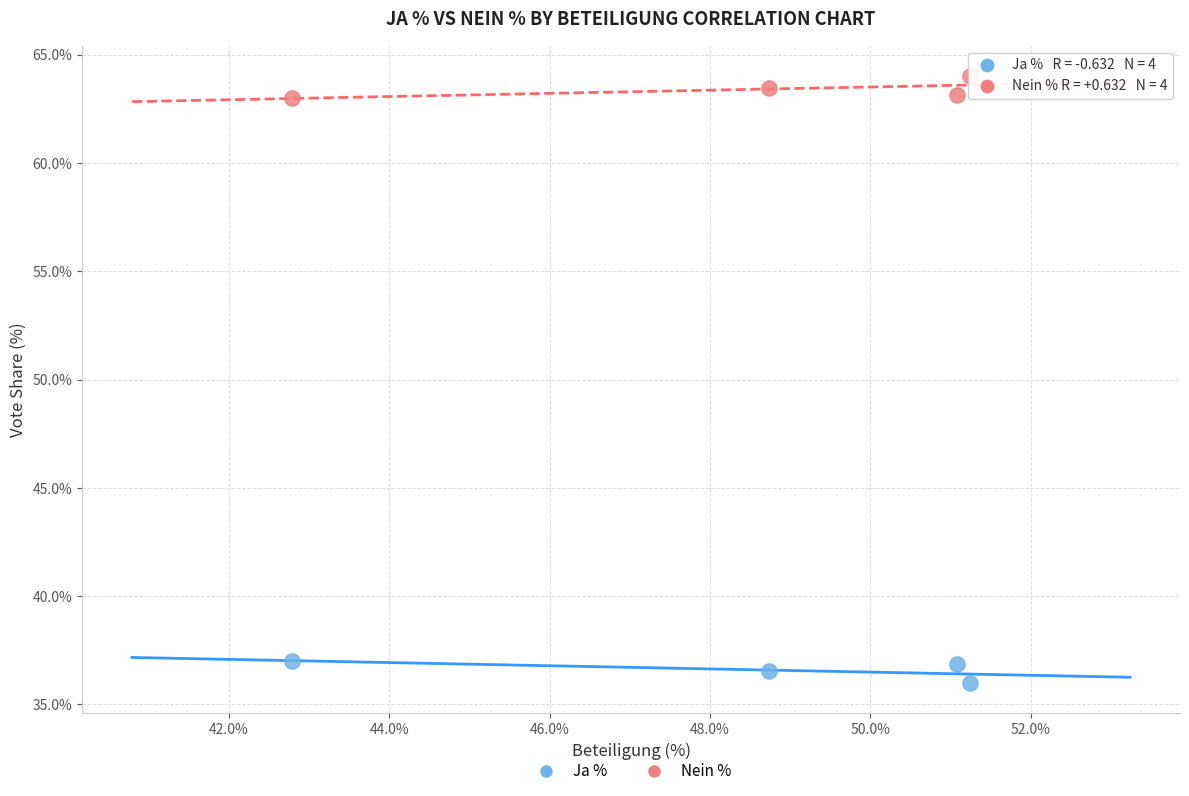

Across all data points, what is the average X value?

48.5